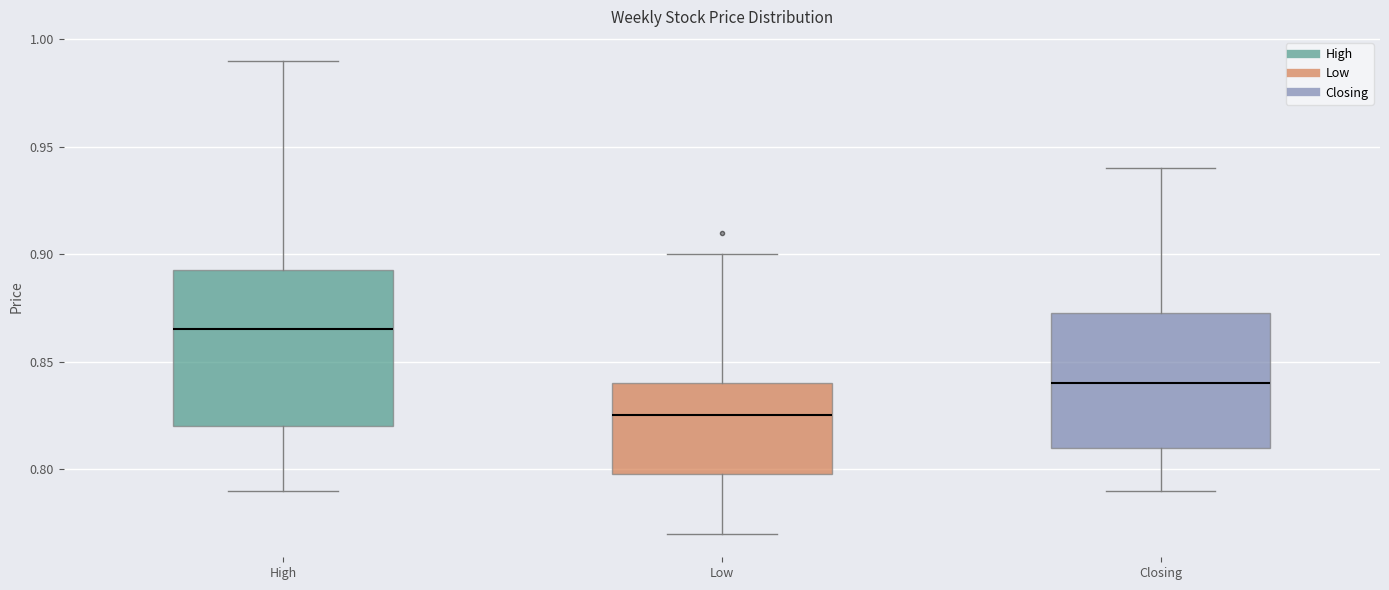

Reading left to right, read every box against the y-axis: the position of its median line, the range the box covers, and the ends of its whiskers. The values are not printed on the chart, so give them approximately, as read against the axis.

High: median 0.865, box 0.820 to 0.895, whiskers 0.790 to 0.990
Low: median 0.825, box 0.800 to 0.840, whiskers 0.770 to 0.900
Closing: median 0.840, box 0.810 to 0.875, whiskers 0.790 to 0.940